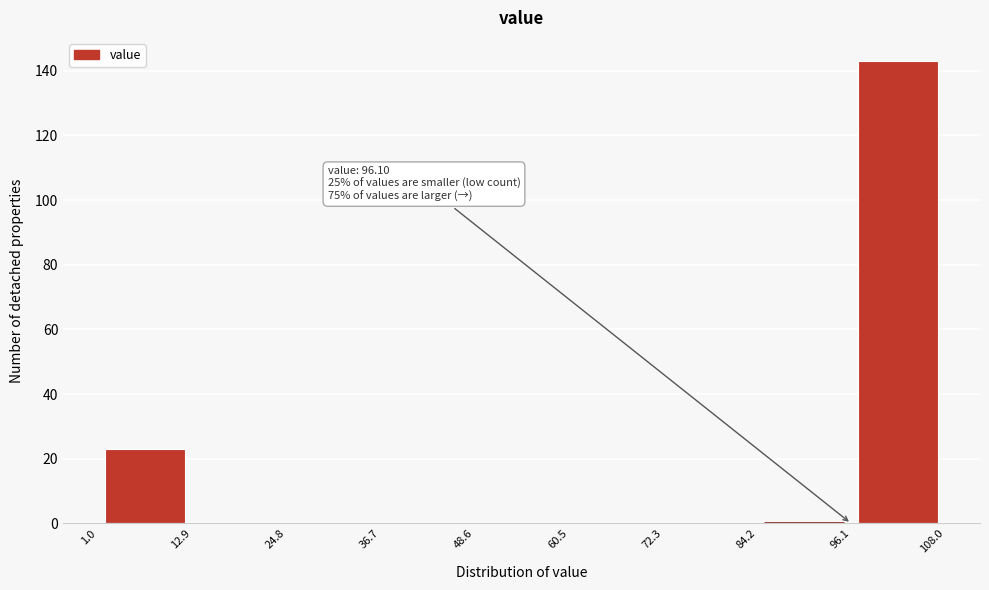

Over which range of the x-axis is the bar tallest?

96.1 to 108.0